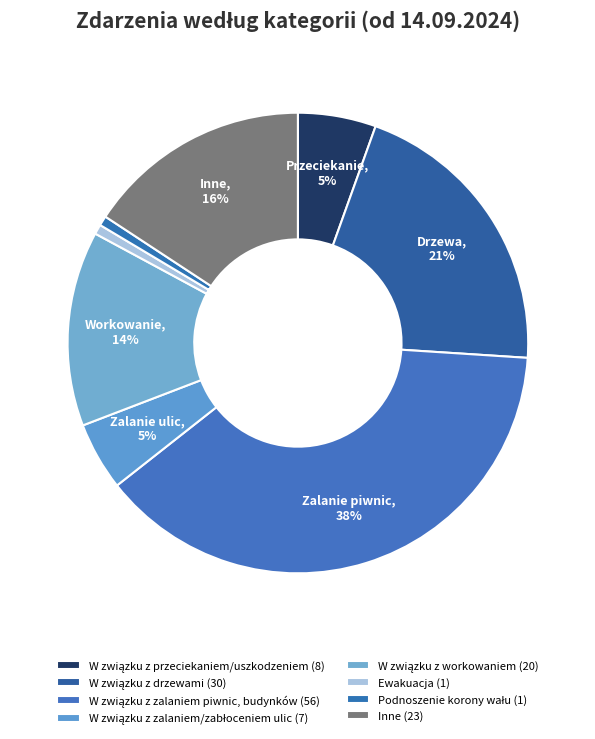

Does Ewakuacja account for over 50% of the chart?

No